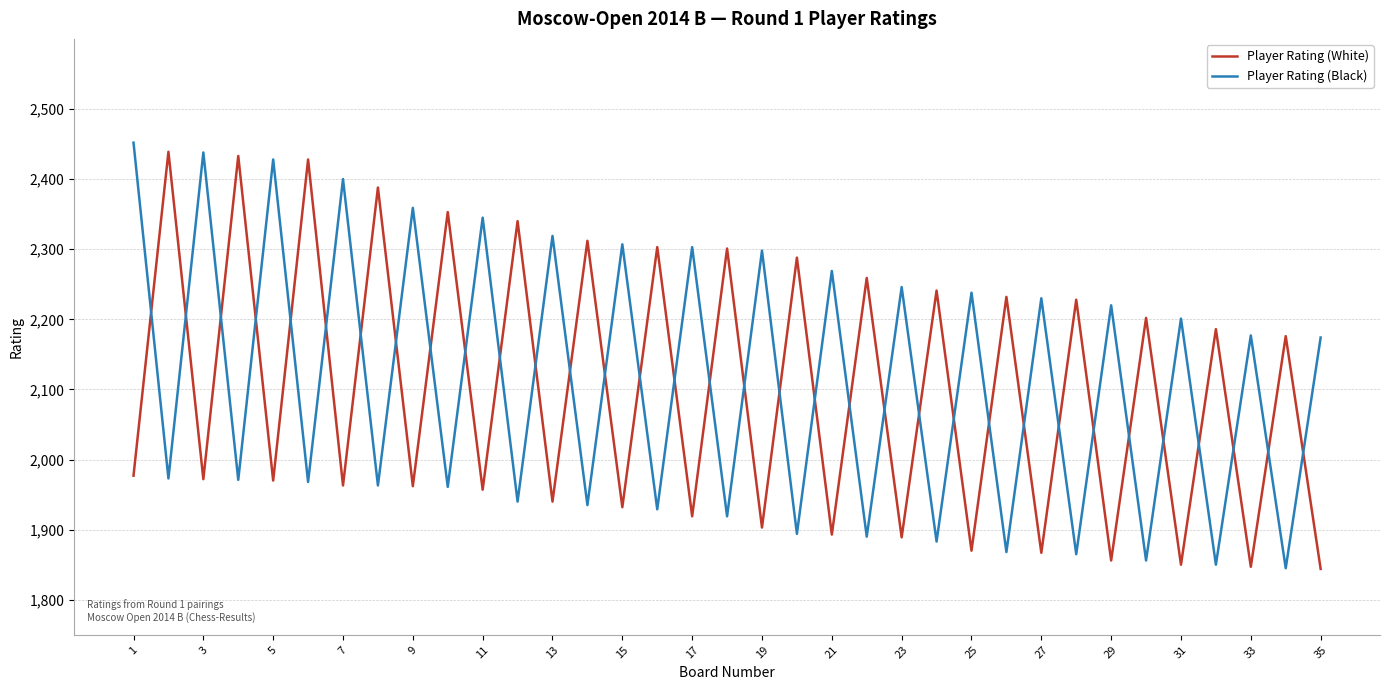

What is the lowest value of the Player Rating (Black) series?

1845